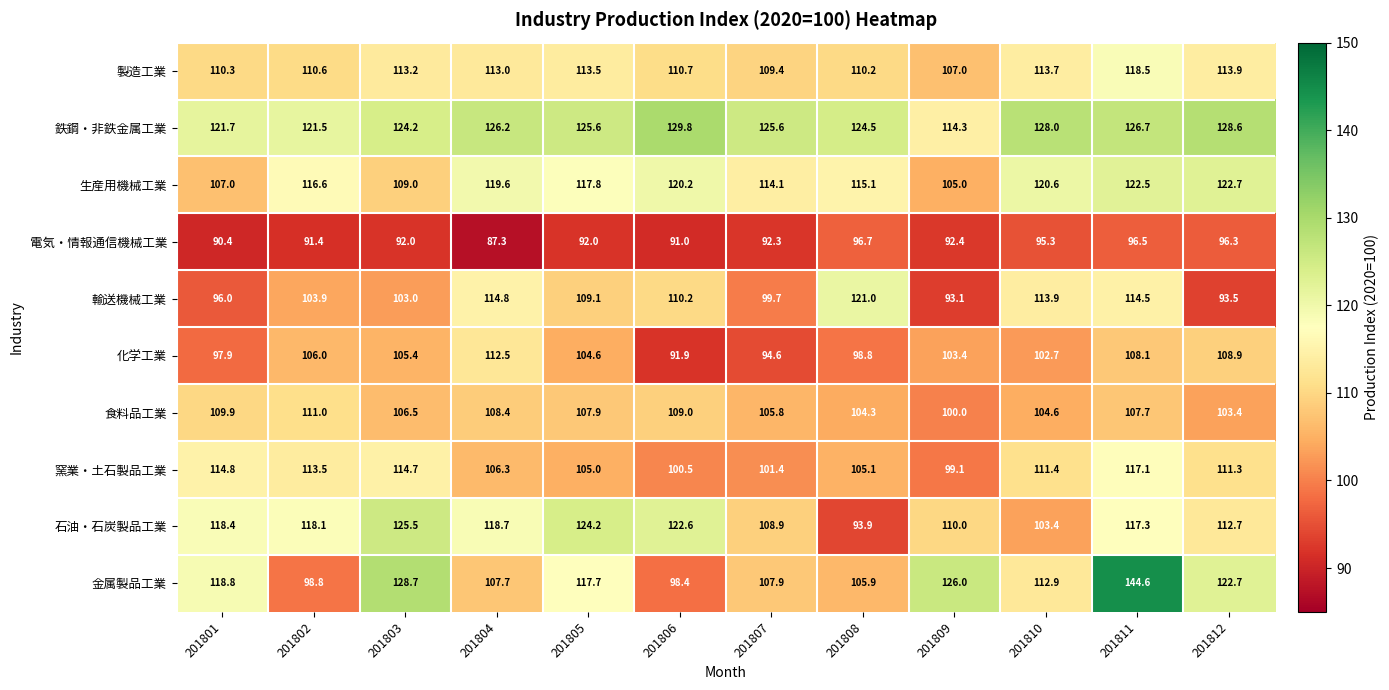

Between 201802 and 201810, which series saw the biggest shift?

石油・石炭製品工業